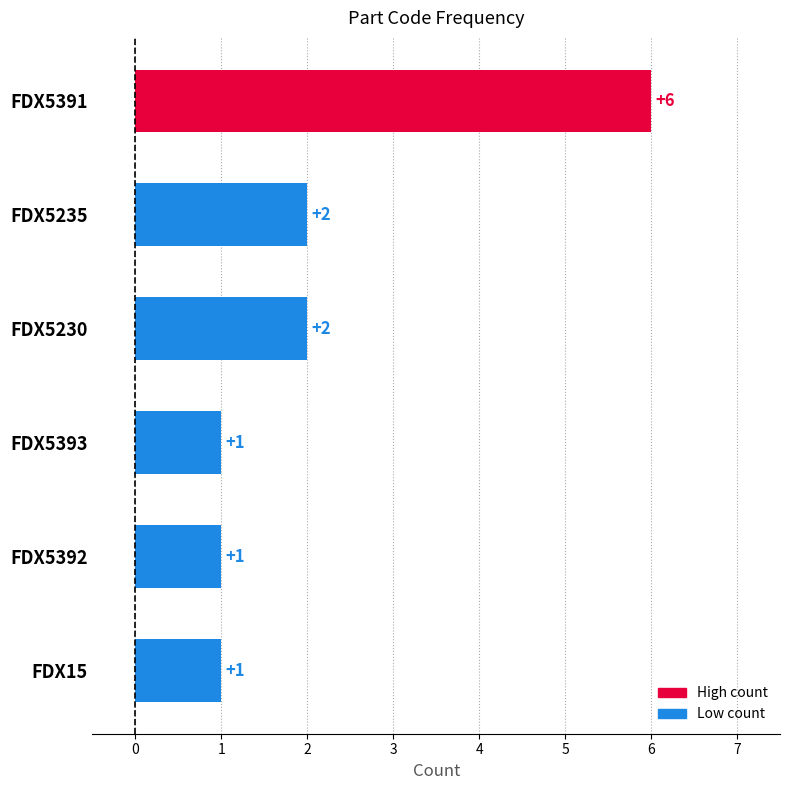

Reading top to bottom, what are all the values shown in this chart?

FDX5391=6	FDX5235=2	FDX5230=2	FDX5393=1	FDX5392=1	FDX15=1